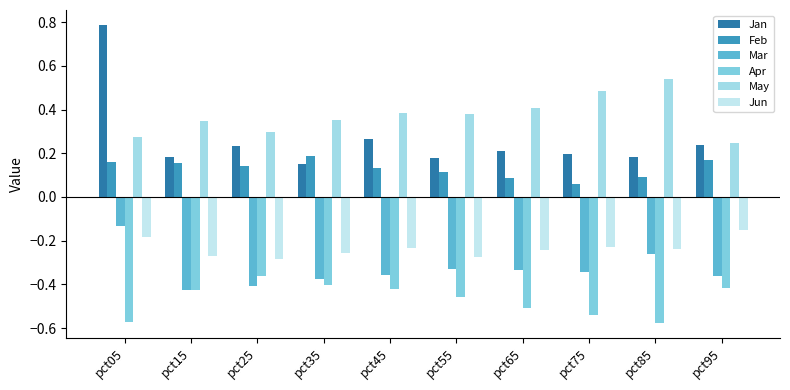

Where is Feb nearest to the value 0?

pct75